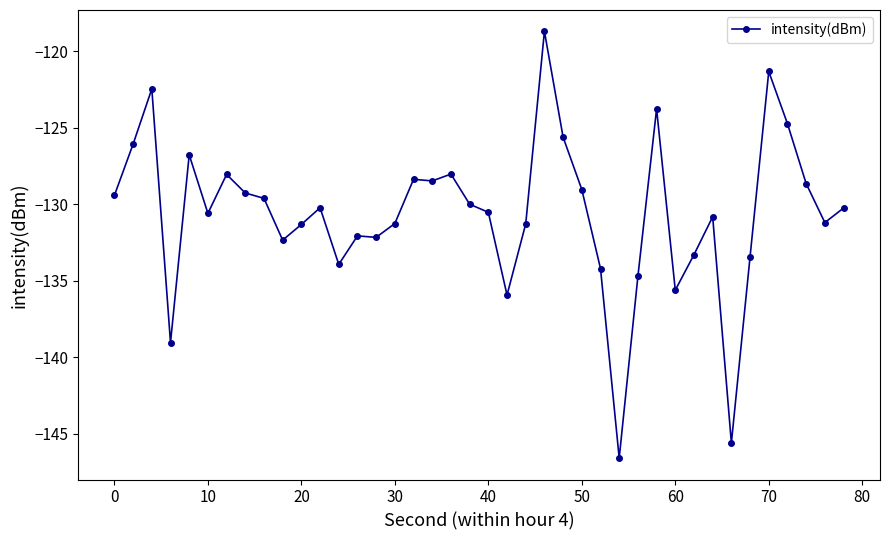

What is the sum of all values?

-5224.5